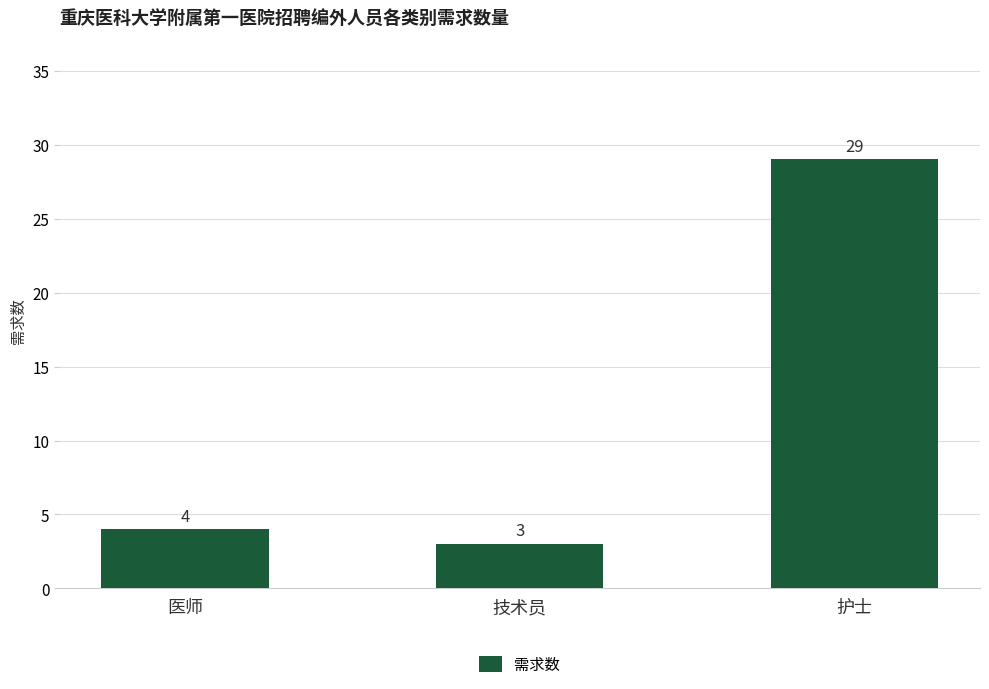

List the labels in order of value, largest first.

护士, 医师, 技术员